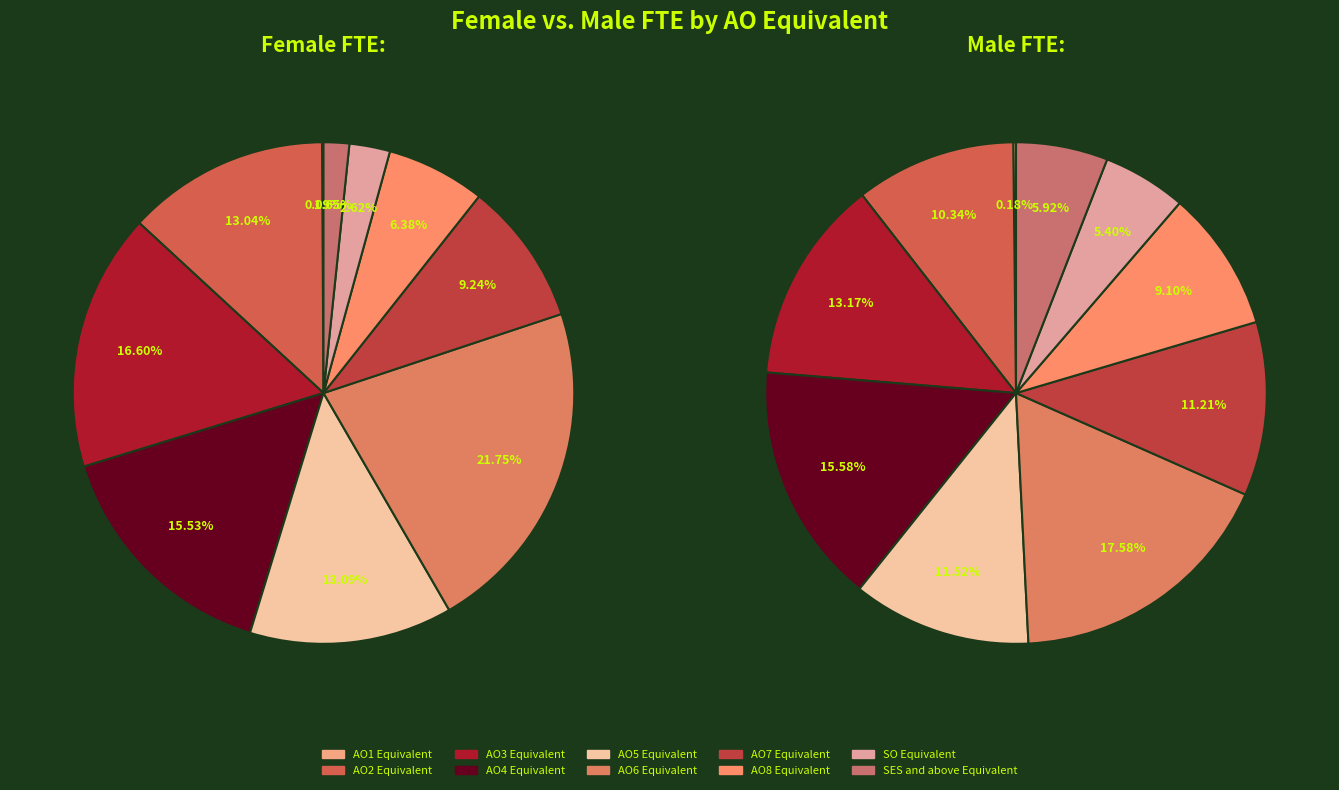

Count the number of slices in the pie.

10